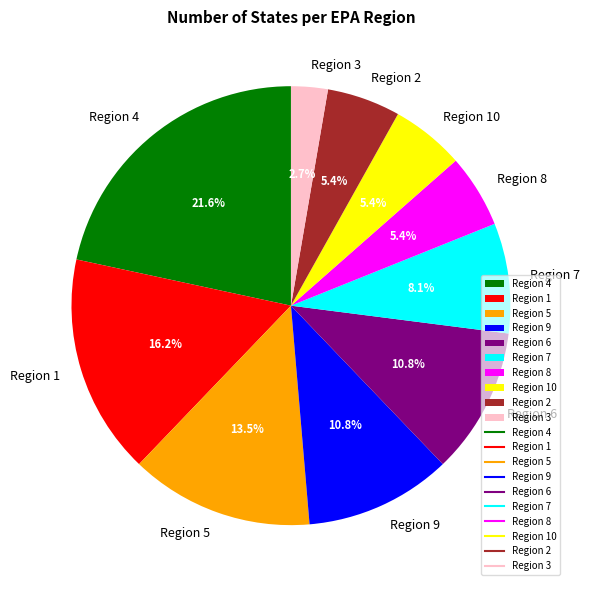

What is the ratio of the value at Region 5 to the value at Region 10?

2.5